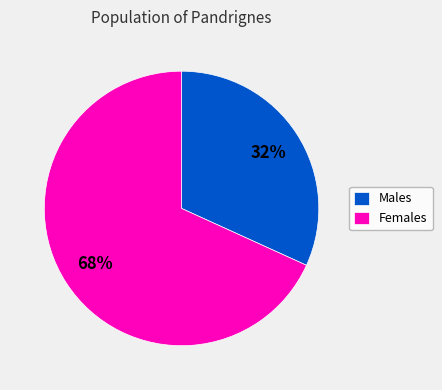

Is it true that Males is 39% of the pie?

False